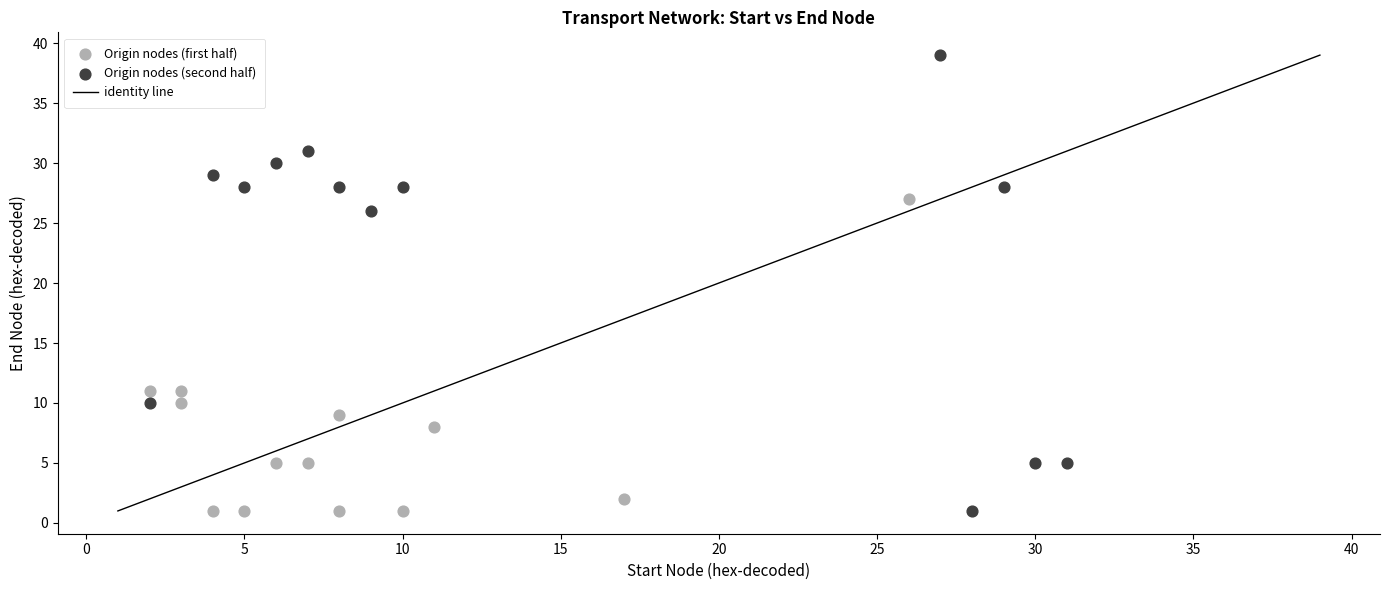

Which series reaches the maximum Y coordinate?

Origin nodes (second half)